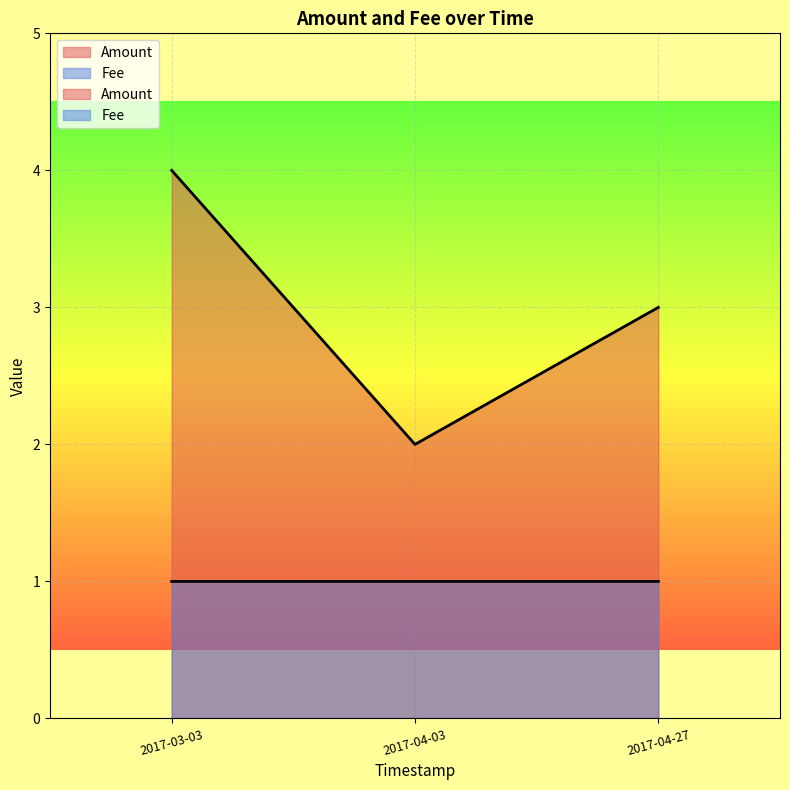

What is the greatest value displayed?

4.0